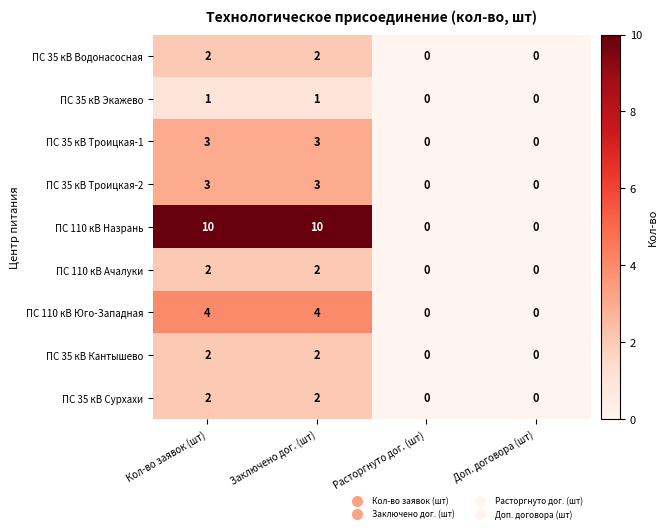

The value of ПС 110 кВ Юго-Западная at Кол-во заявок (шт) is 2. True or false?

False